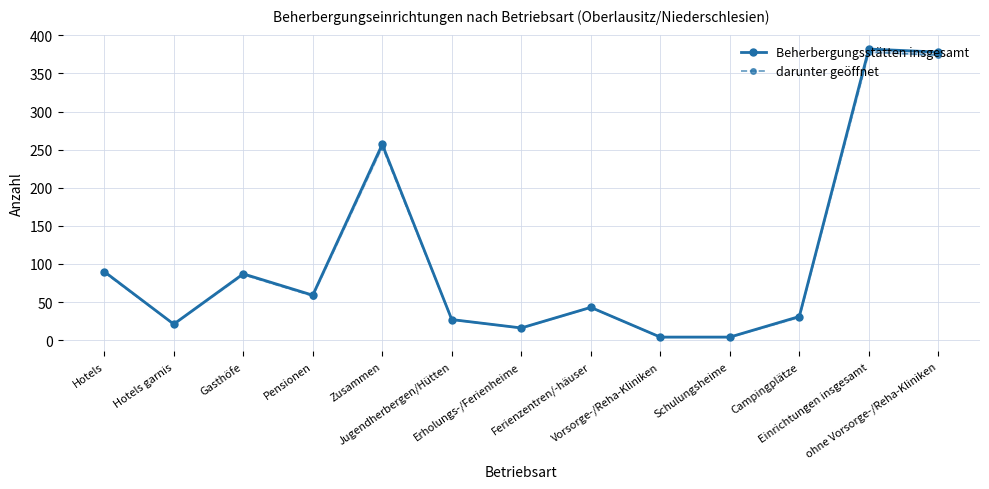

Which series has the largest total across all categories?

Beherbergungsstätten insgesamt